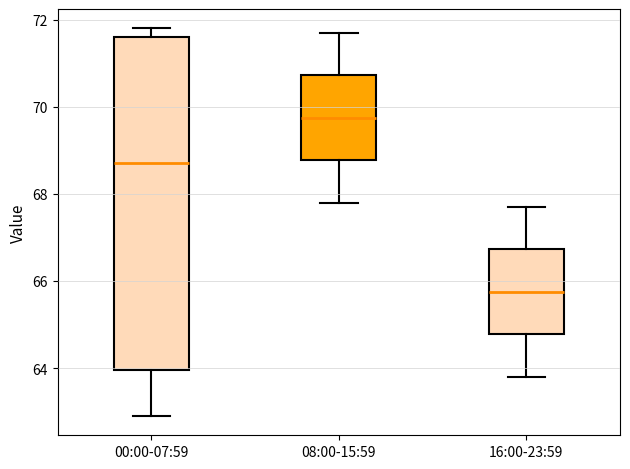

Which box is the tallest, from its lower edge to its upper edge?

00:00-07:59